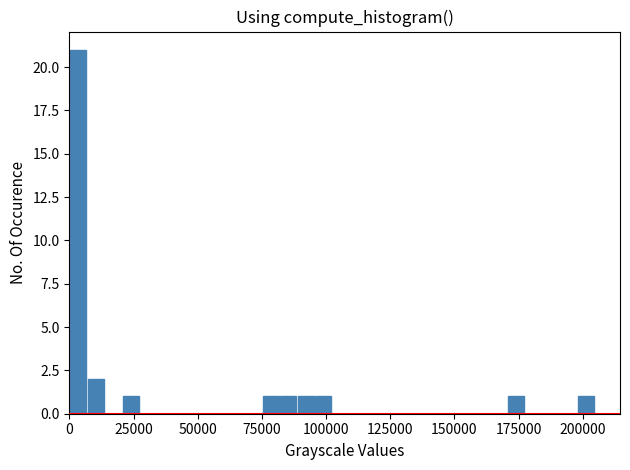

Around what value on the x-axis is the tallest bar? Give the approximate position of its centre, as read against the axis.

5000